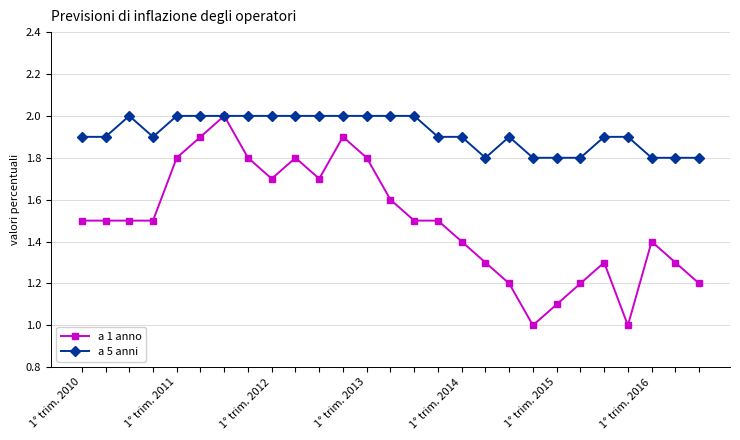

True or false: a 1 anno has more than 1 points higher than both neighbors.

True